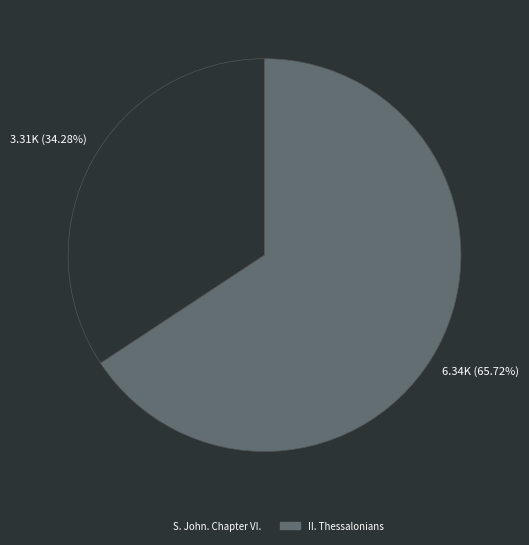

Which slice represents more than half of the pie?

II. Thessalonians